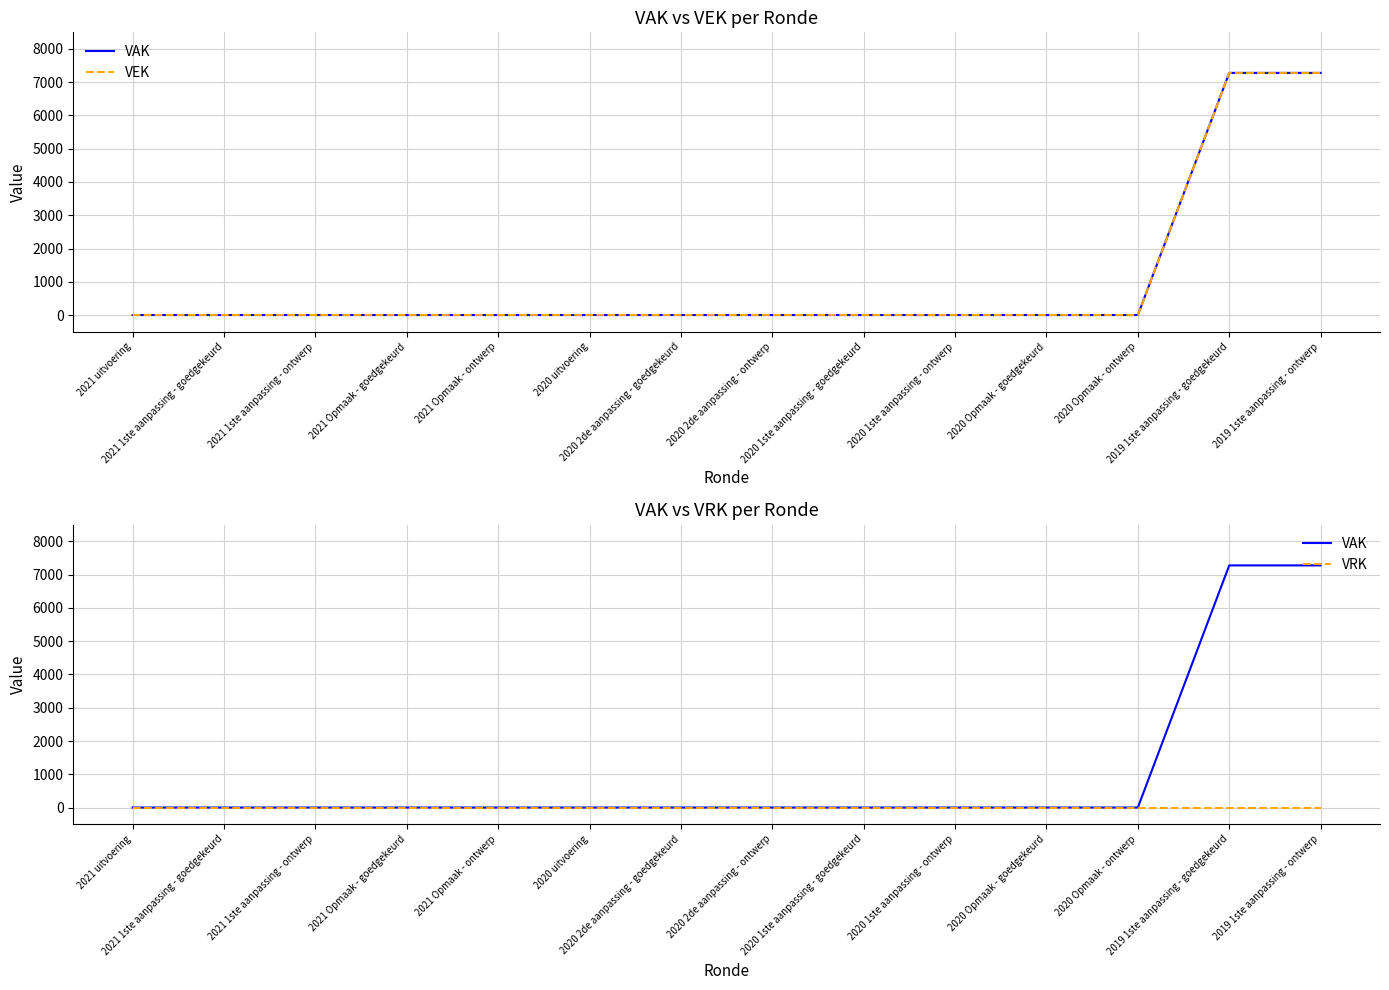

Count the number of data series in this chart.

3